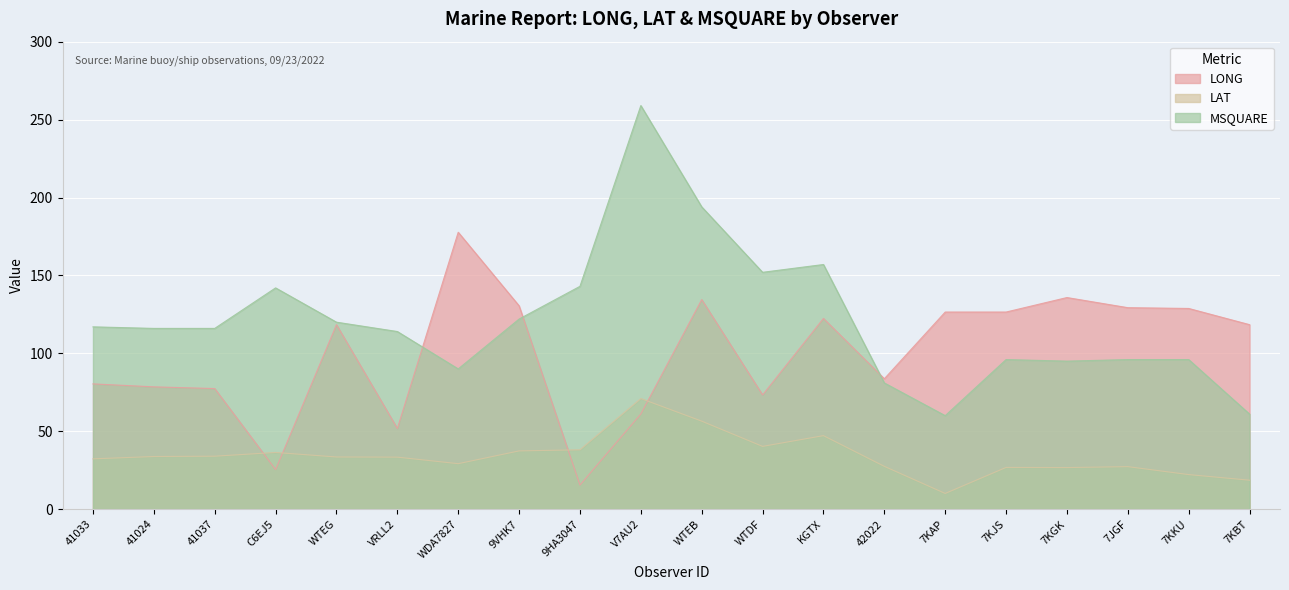

What is the minimum value shown in the chart?

10.1